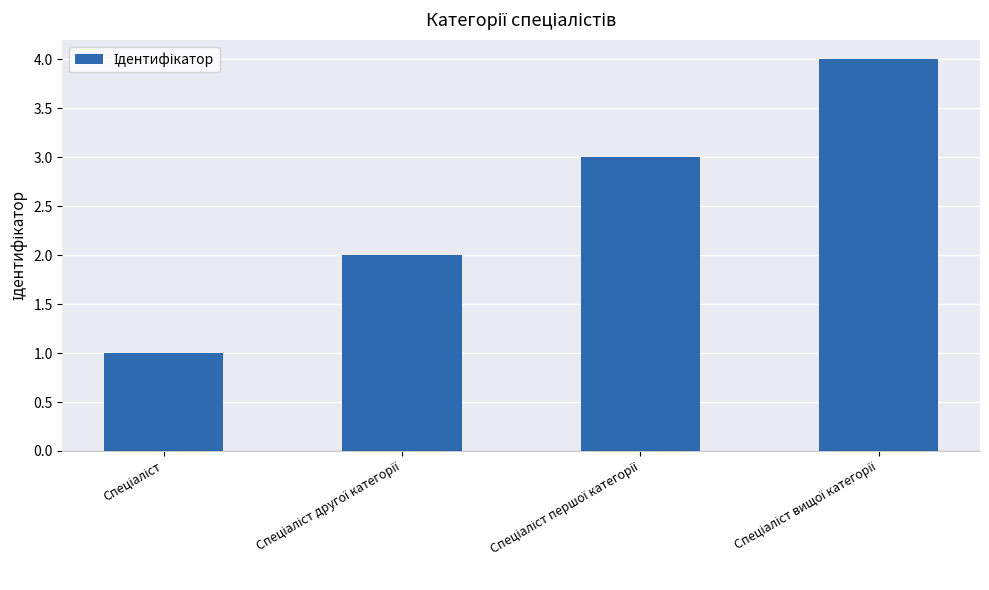

What is the difference between the maximum and minimum values?

3